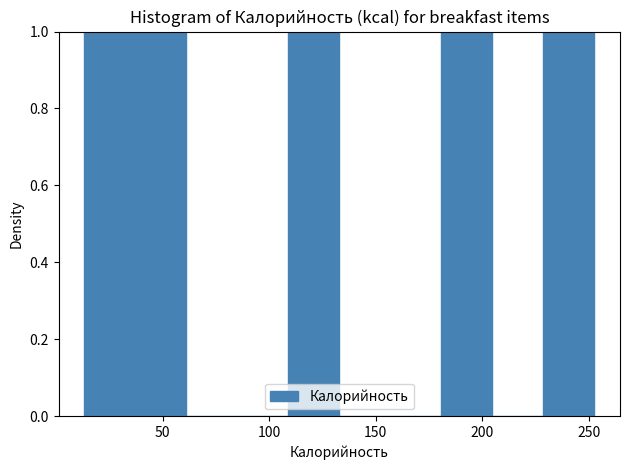

How tall is the bar that spans 110 to 135 on the x-axis? Neither the bar edges nor the heights are printed on the chart, so give them approximately, as read against the axes.

1